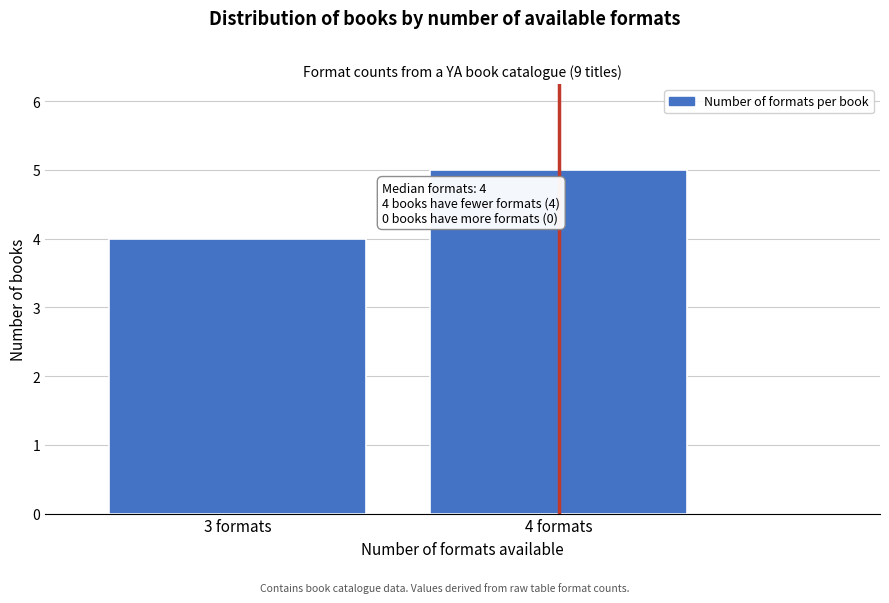

Reading left to right, list all the values displayed in this chart.

4	5